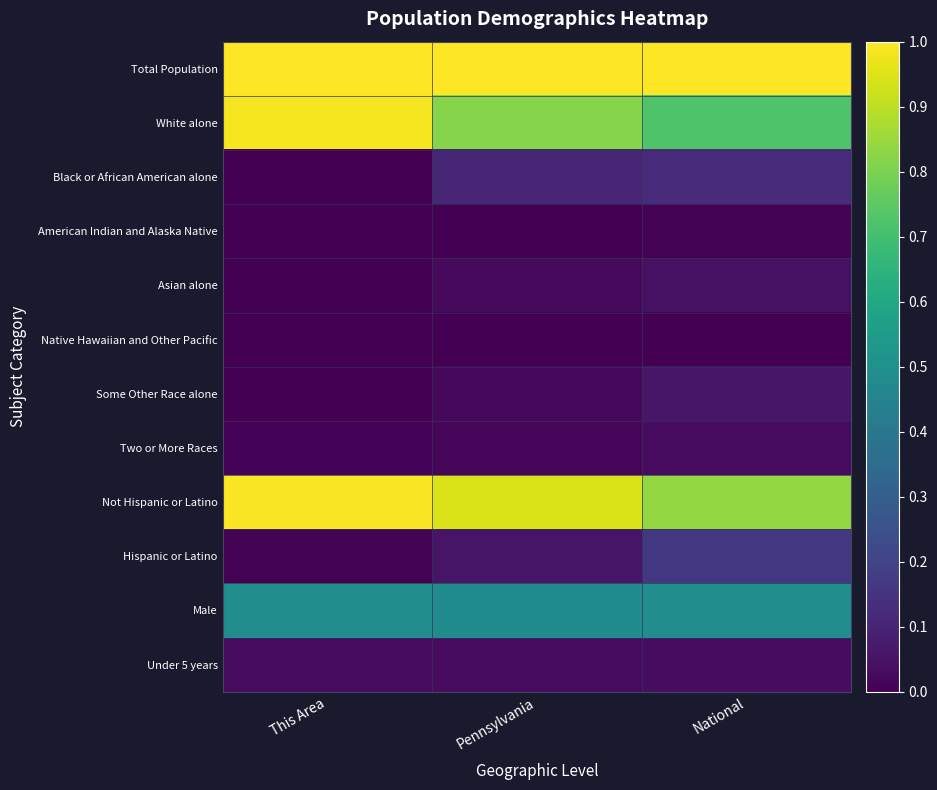

What is the difference between the highest and lowest values at This Area?

1.0